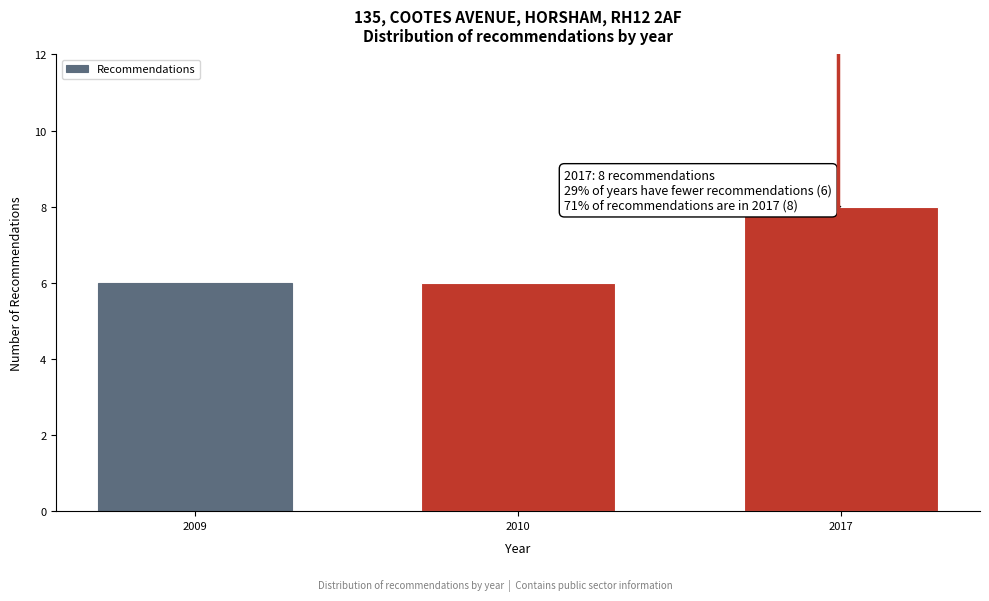

Reading left to right, list all the values displayed in this chart.

2009=6	2010=6	2017=8